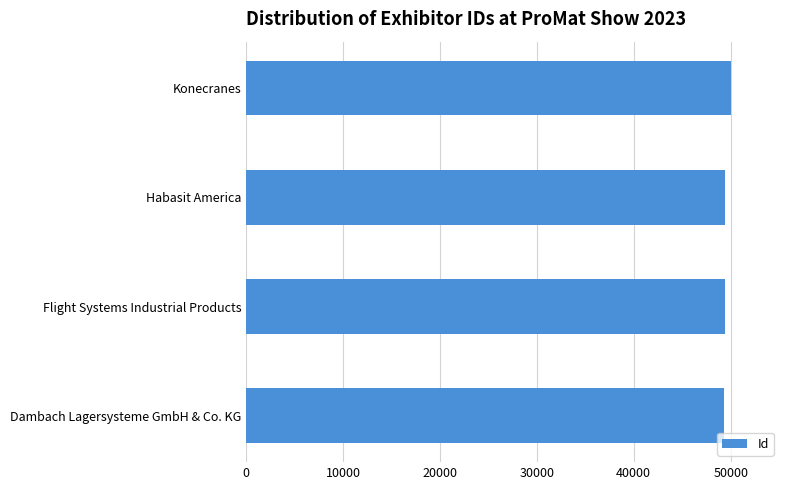

Read the value at Flight Systems Industrial Products.

49383